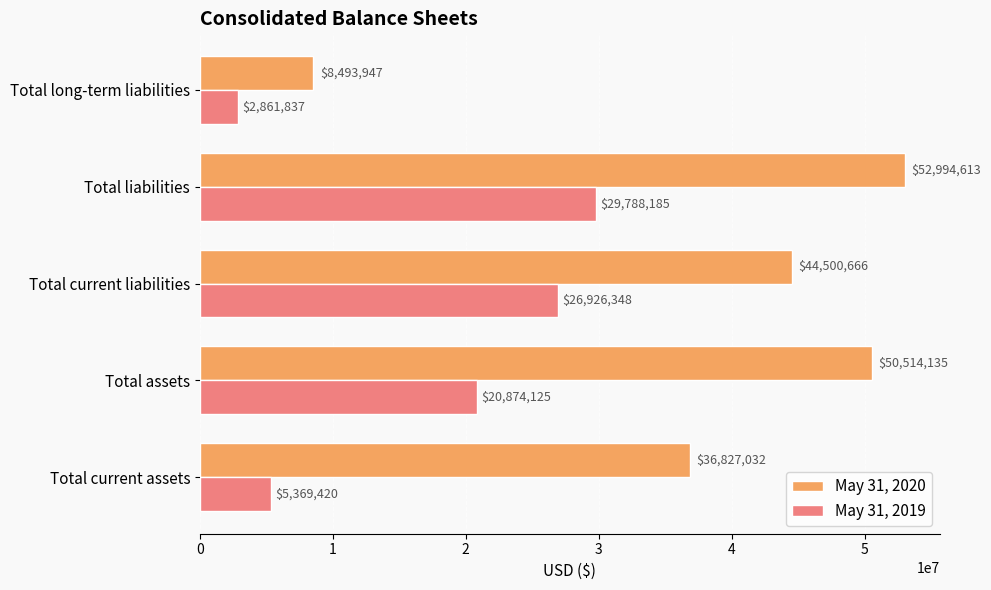

Rank the categories by May 31, 2019 value from highest to lowest.

Total liabilities, Total current liabilities, Total assets, Total current assets, Total long-term liabilities